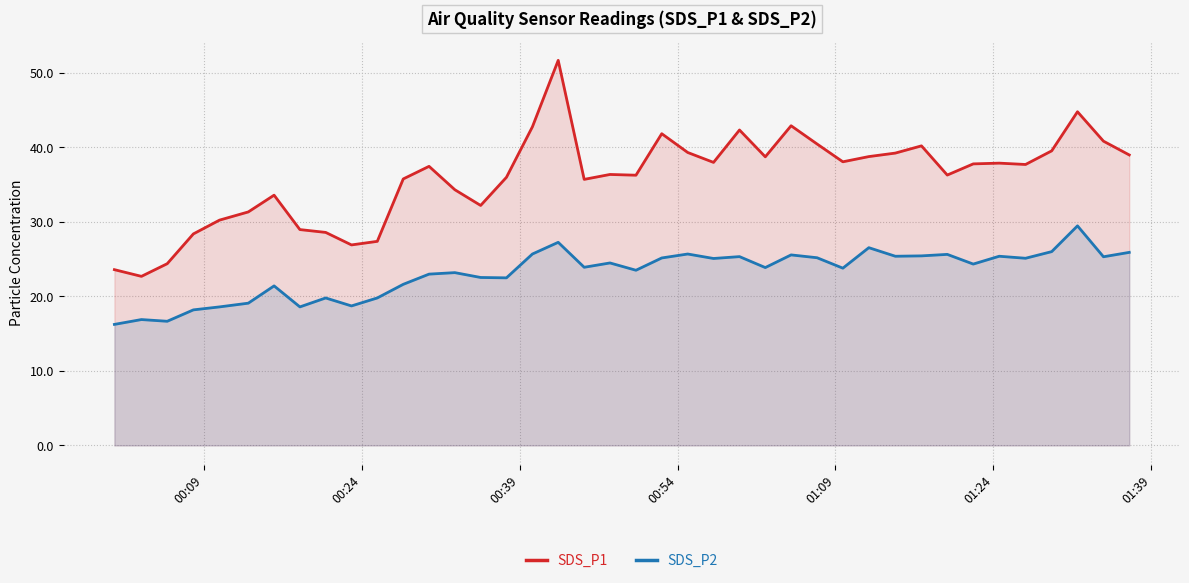

Rank the series by their average value, from lowest to highest.

SDS_P2, SDS_P1